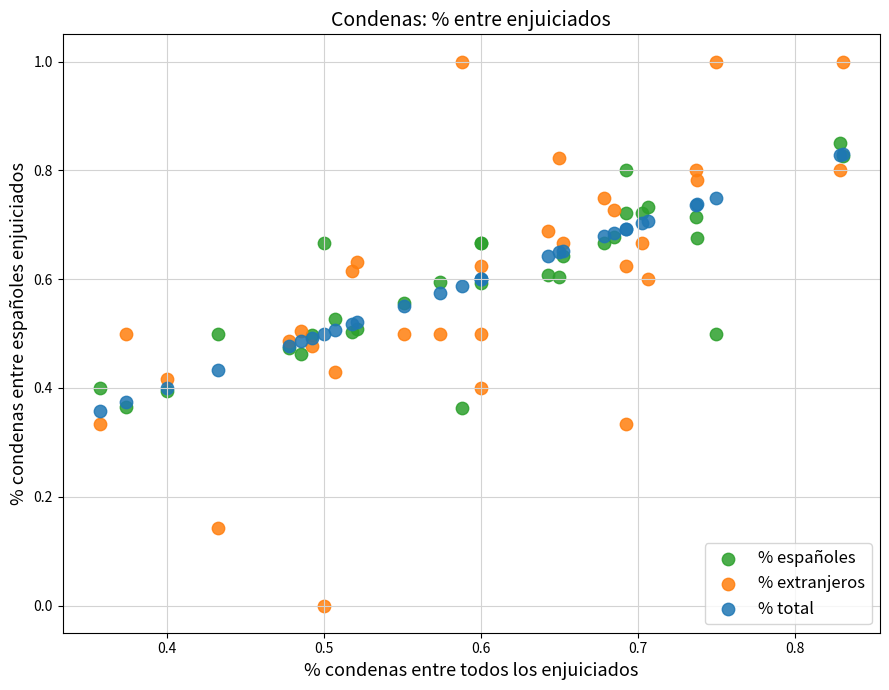

Which series reaches the maximum Y coordinate?

% extranjeros